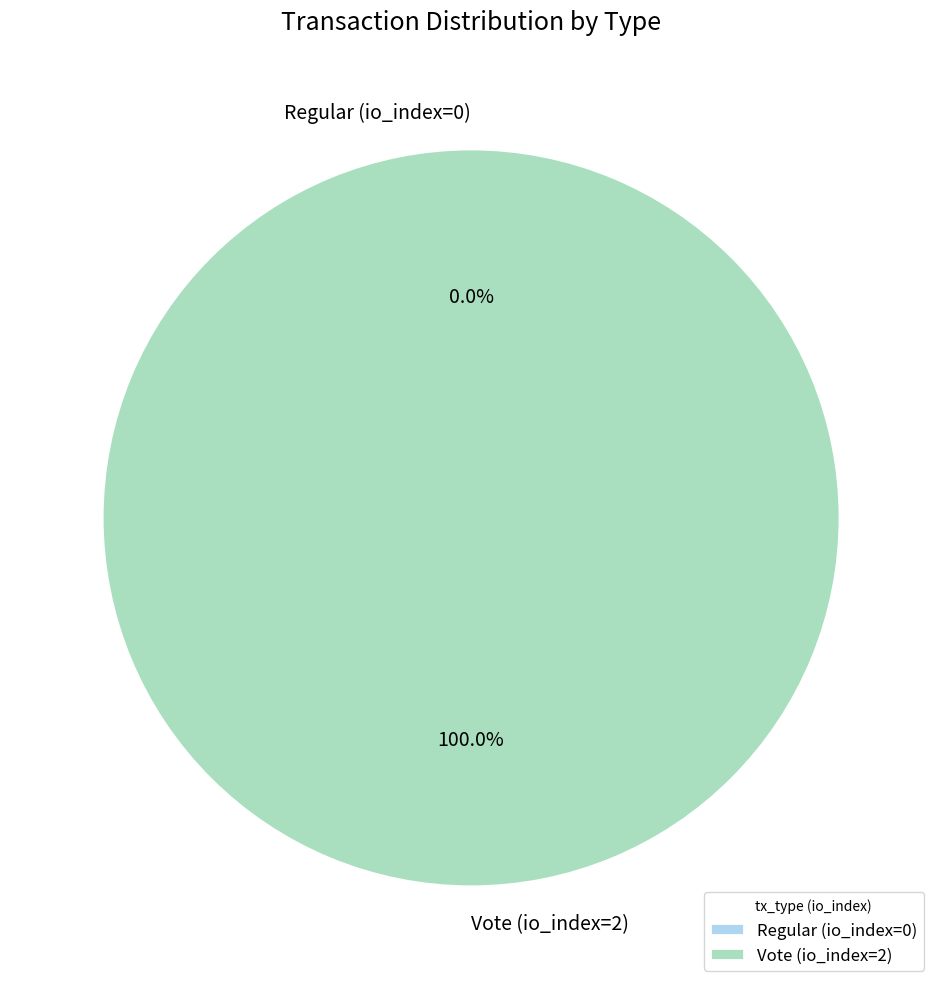

Which slice is the smallest?

Regular (io_index=0)